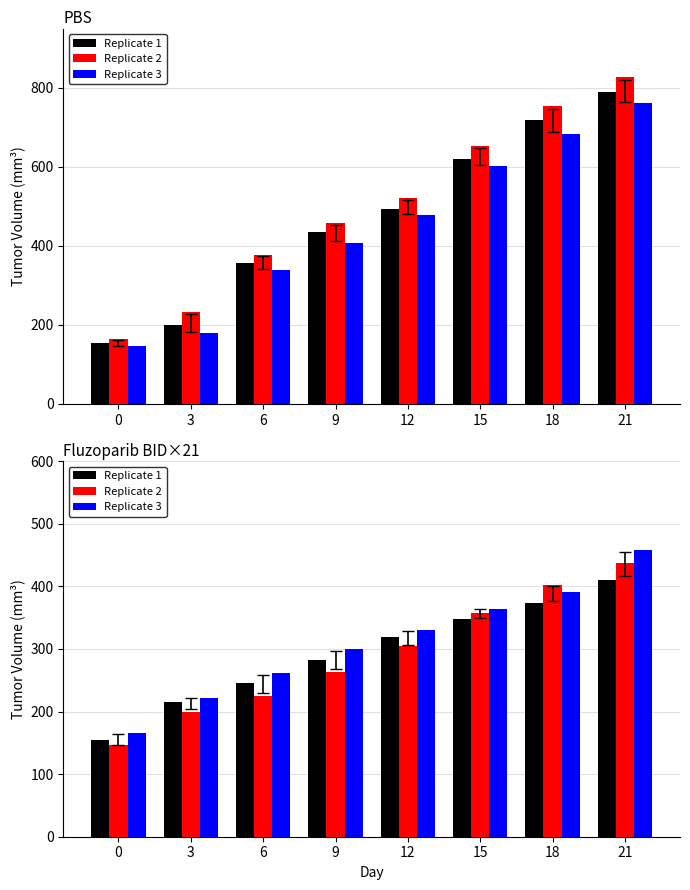

At how many categories does at least one series exceed 438?

1